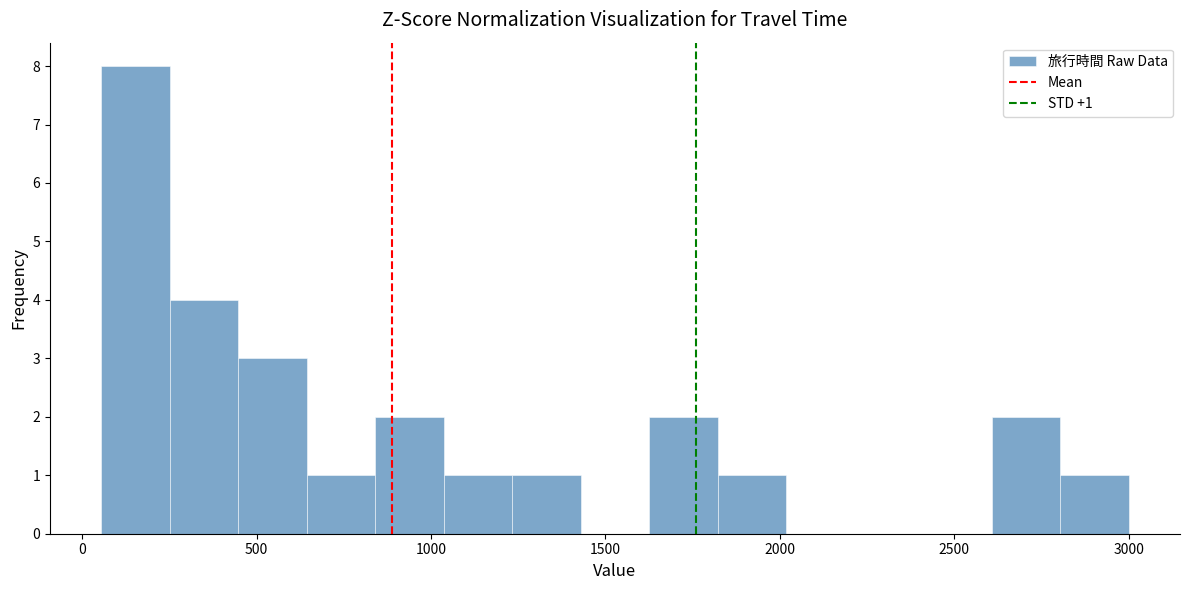

Read against the x-axis, roughly where is the centre of the tallest bar?

150